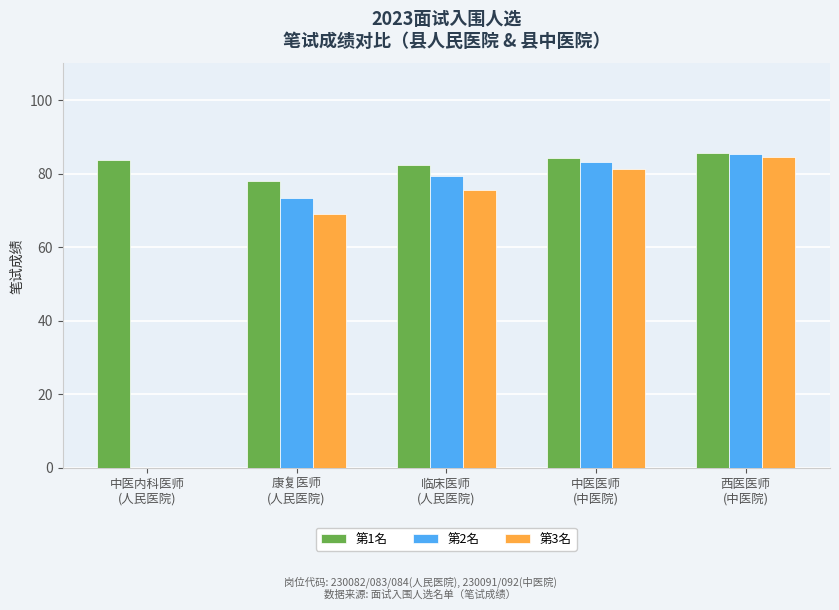

What is the maximum value for 第1名?

85.6